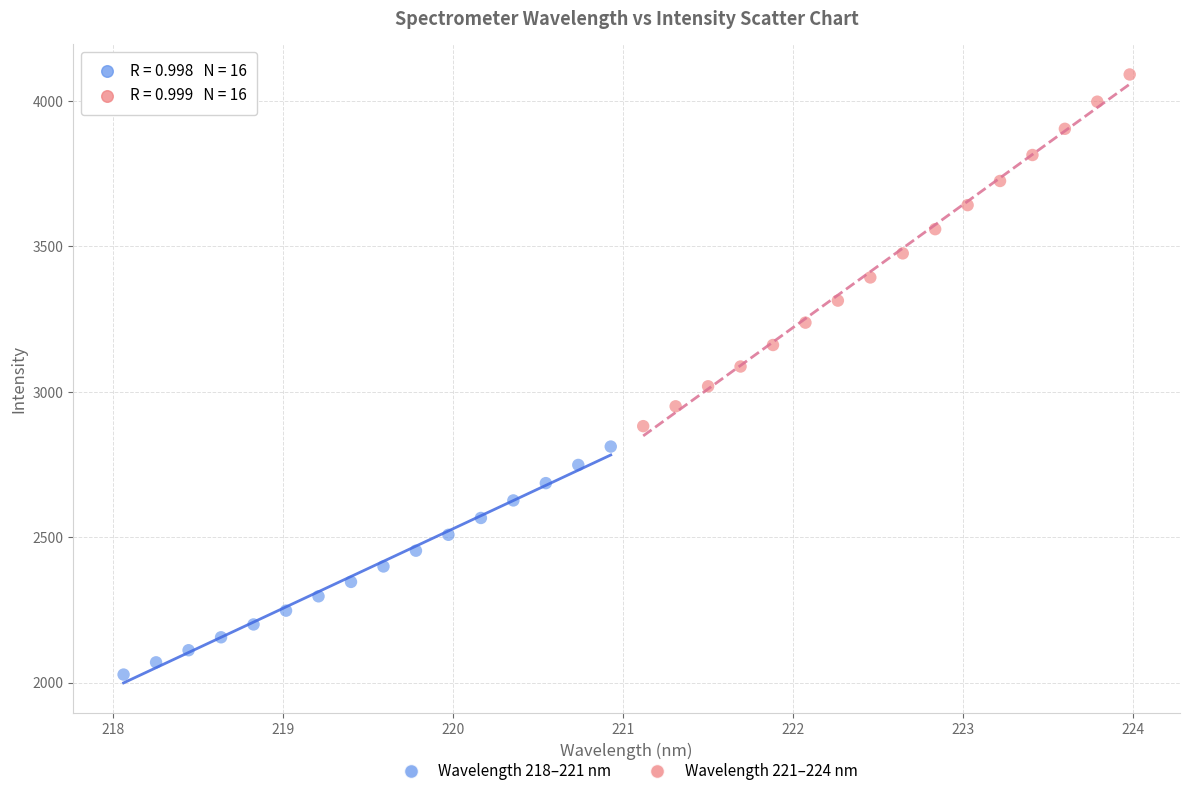

What are all the series names shown in the legend?

Wavelength 218–221 nm, Wavelength 221–224 nm